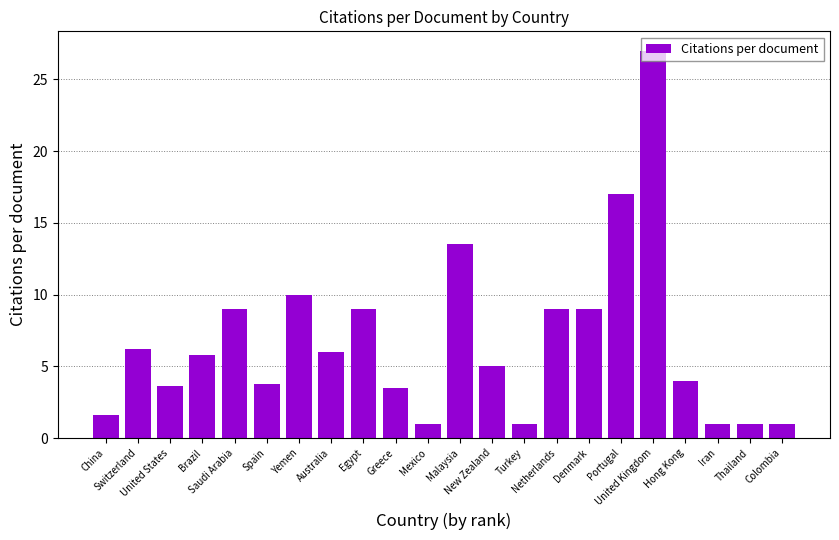

What is the value of the 12th bar from the left?

13.5